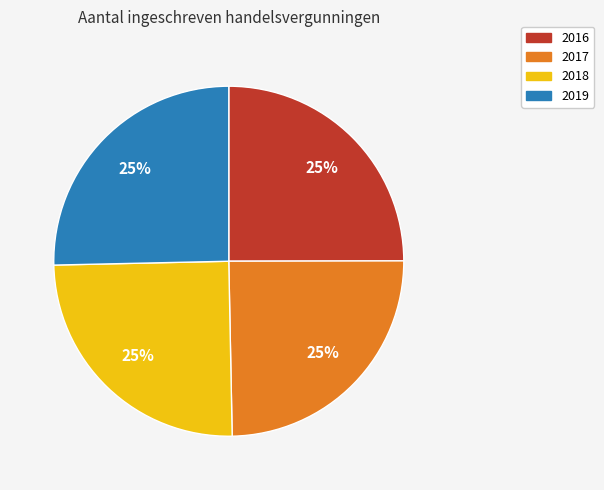

Does any single category account for the majority?

No